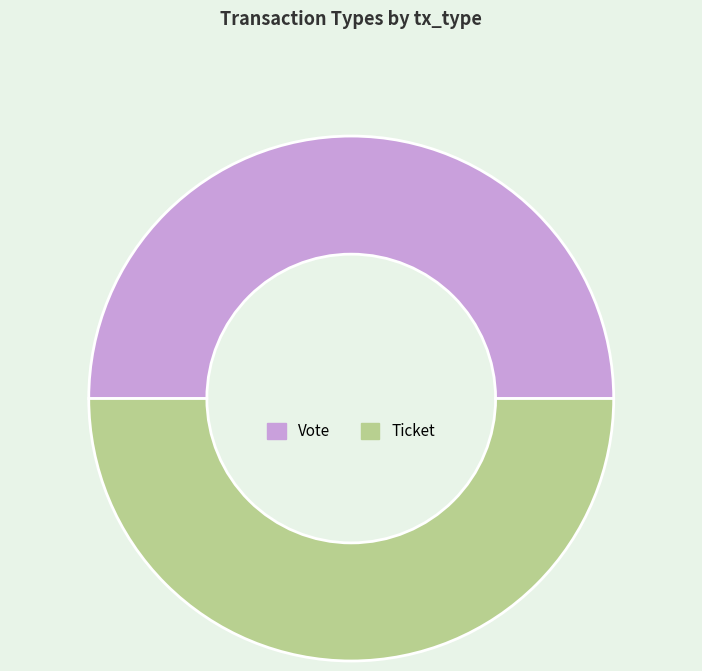

Is it true that Ticket is 59% of the pie?

False